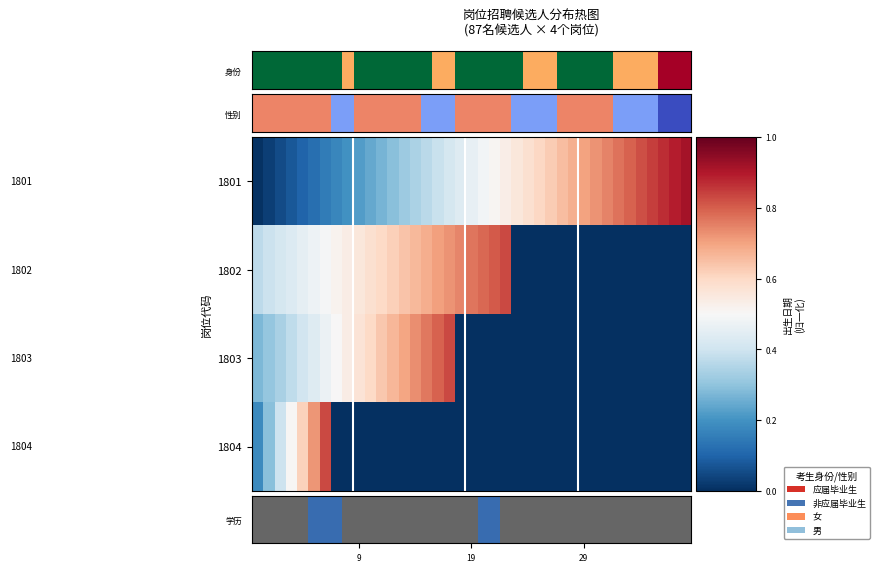

Rank the series by their maximum value, from highest to lowest.

学历, 1803, 1804, 1802